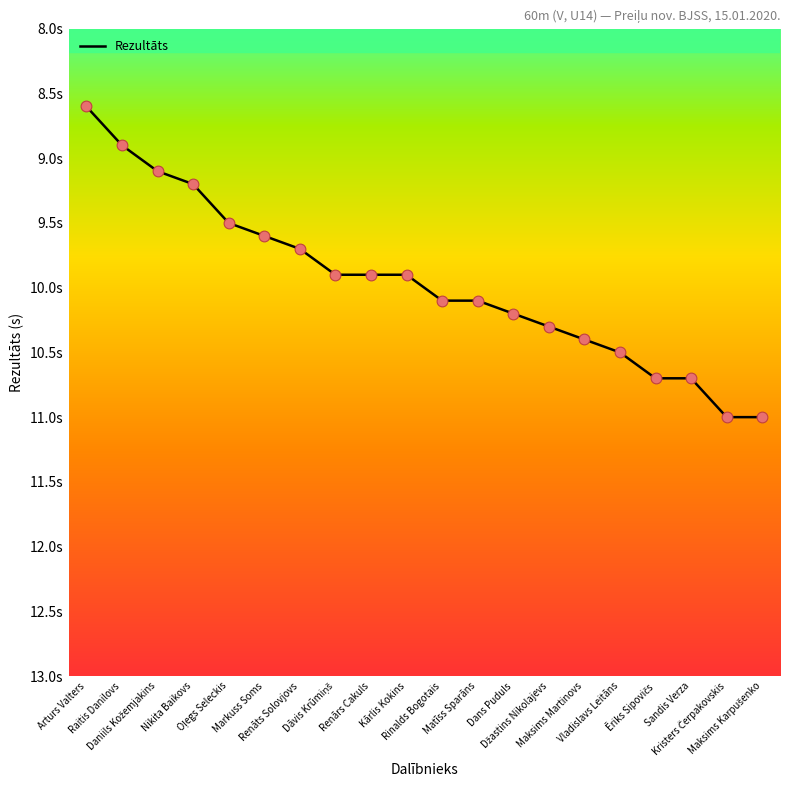

Between Dāvis Krūmiņš and Markuss Soms, which is larger?

Dāvis Krūmiņš